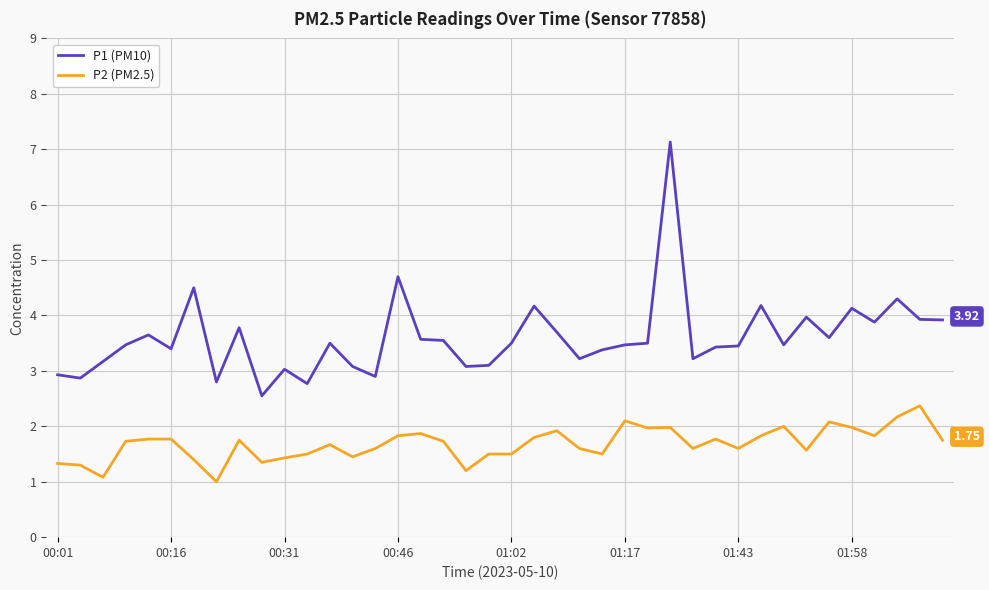

True or false: P2 (PM2.5) and P1 (PM10) intersect in this chart.

False